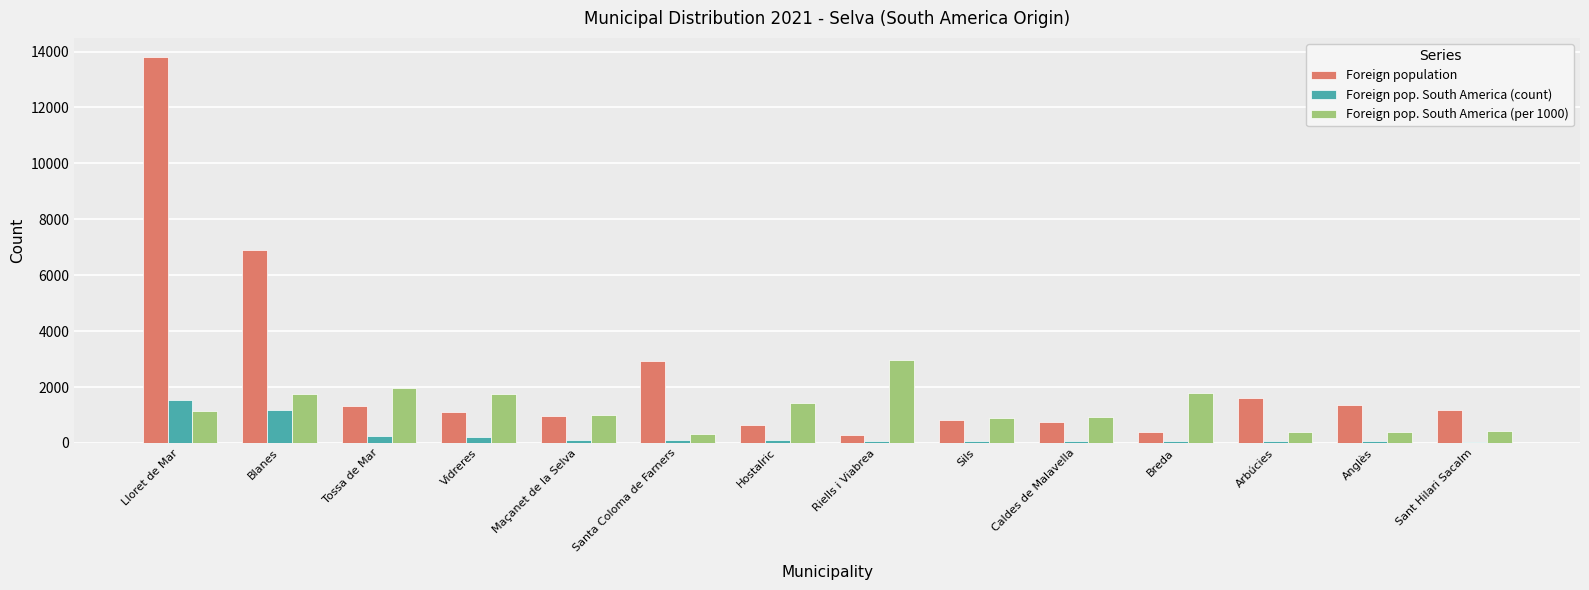

What is the maximum value for Foreign population?

13800